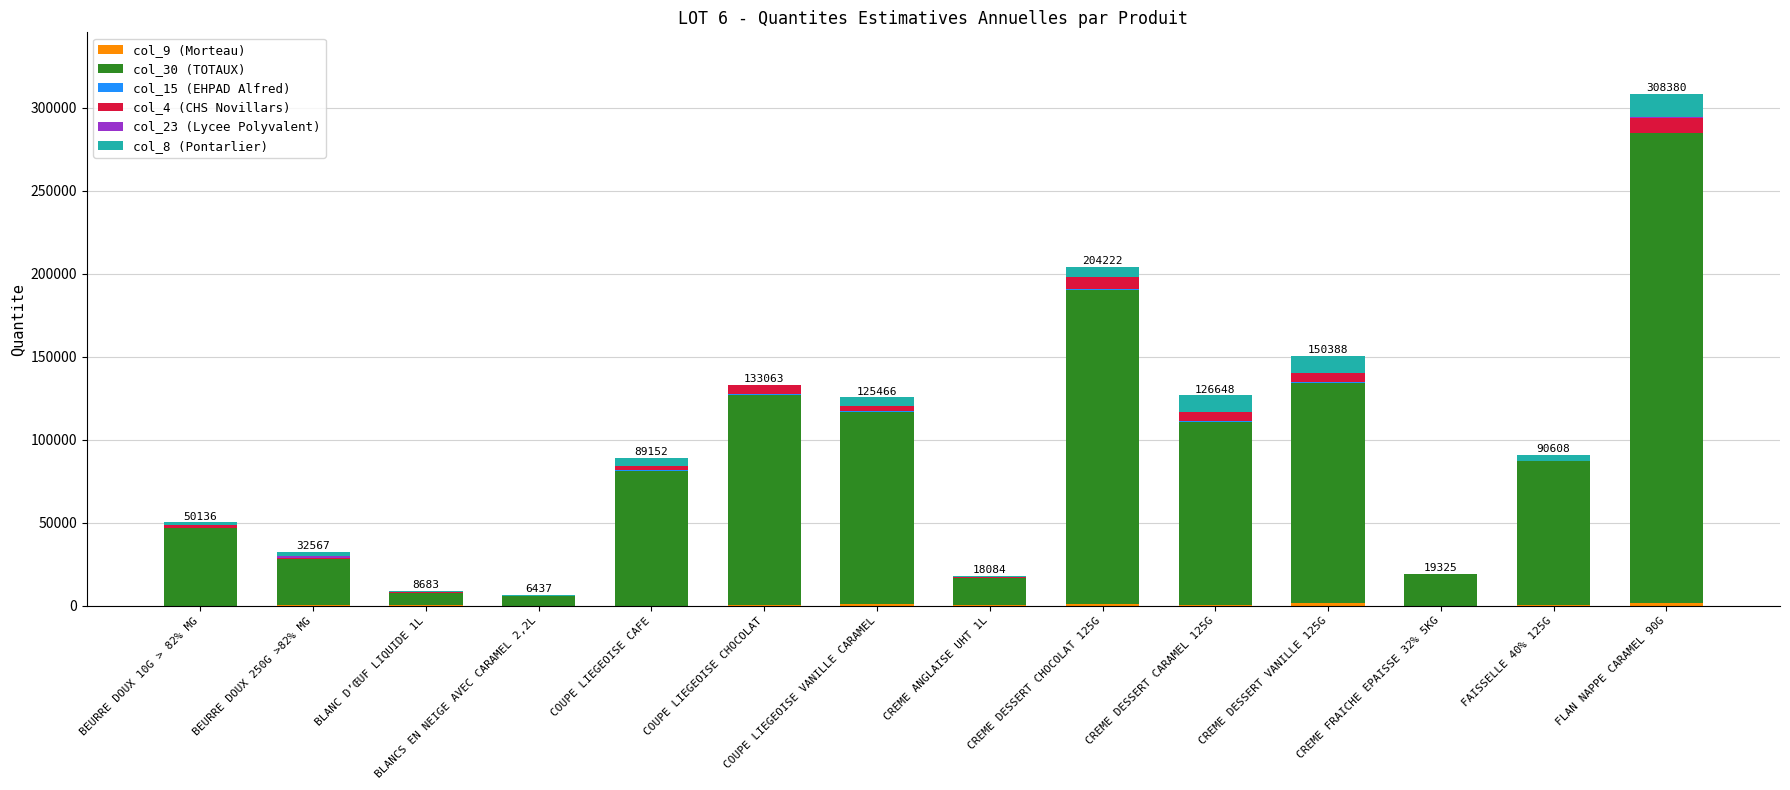

At which category is the sum across all series the highest?

FLAN NAPPE CARAMEL 90G